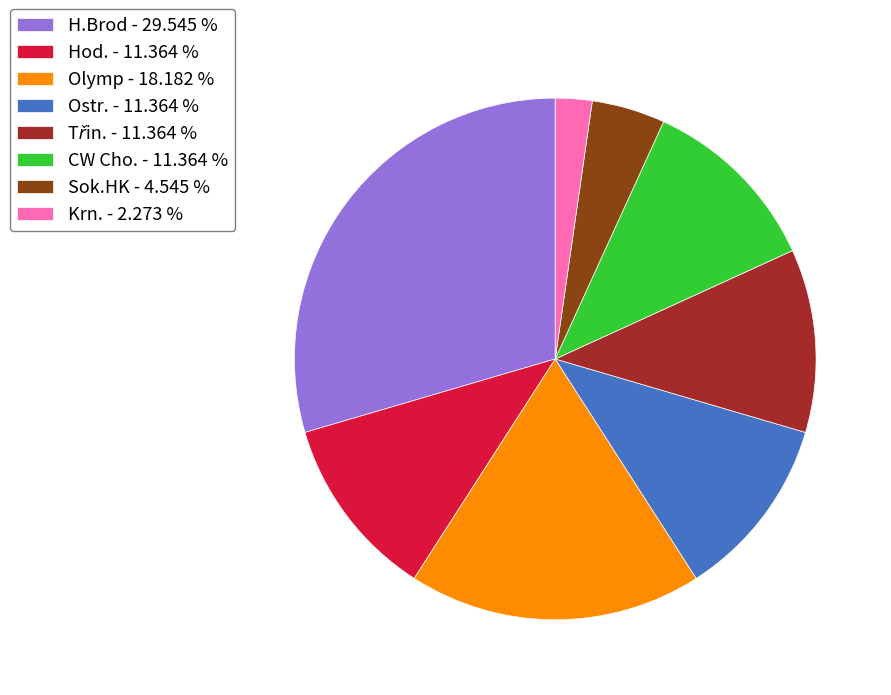

Do H.Brod - 29.545 % and Krn. - 2.273 % together represent more than half of the pie?

No